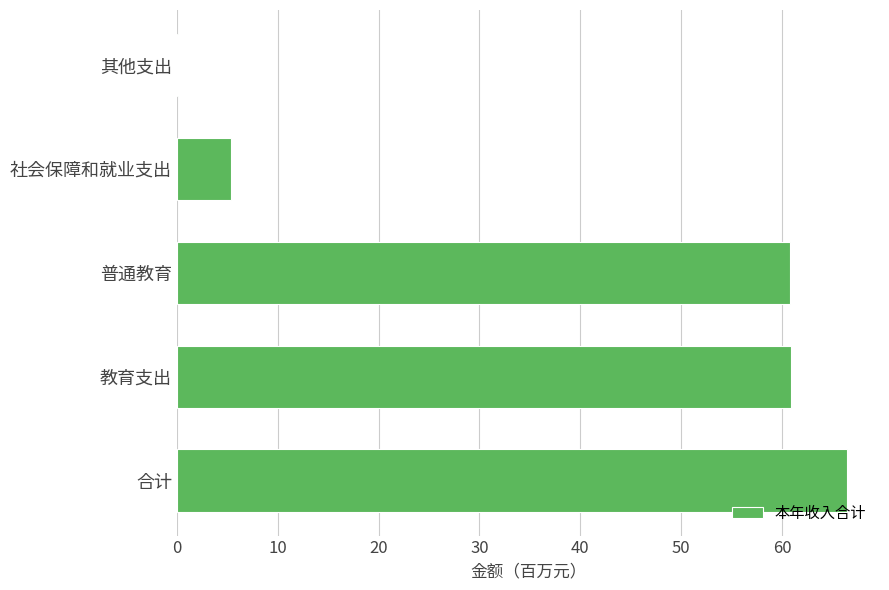

At which category does the chart reach its peak across all series?

合计